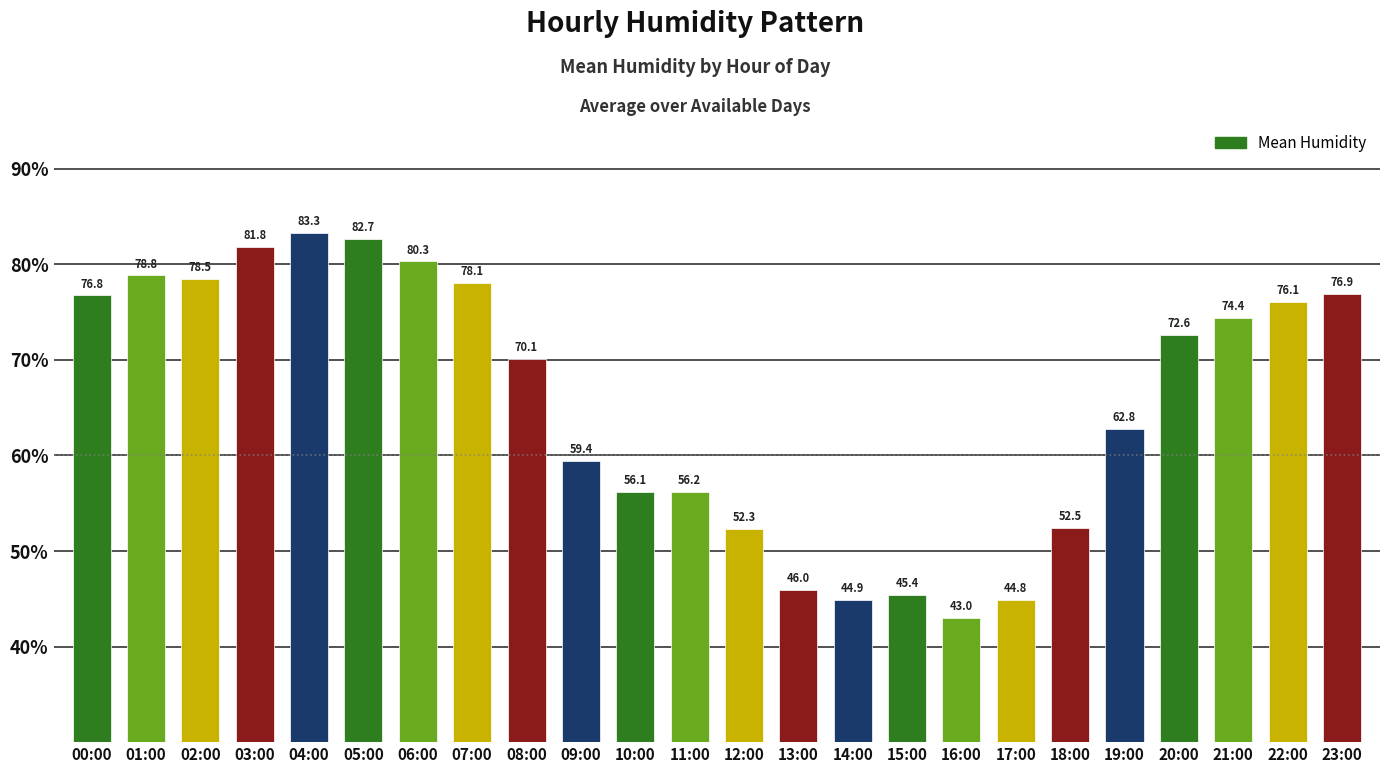

List the labels in order of value, largest first.

04:00, 05:00, 03:00, 06:00, 01:00, 02:00, 07:00, 23:00, 00:00, 22:00, 21:00, 20:00, 08:00, 19:00, 09:00, 11:00, 10:00, 18:00, 12:00, 13:00, 15:00, 14:00, 17:00, 16:00